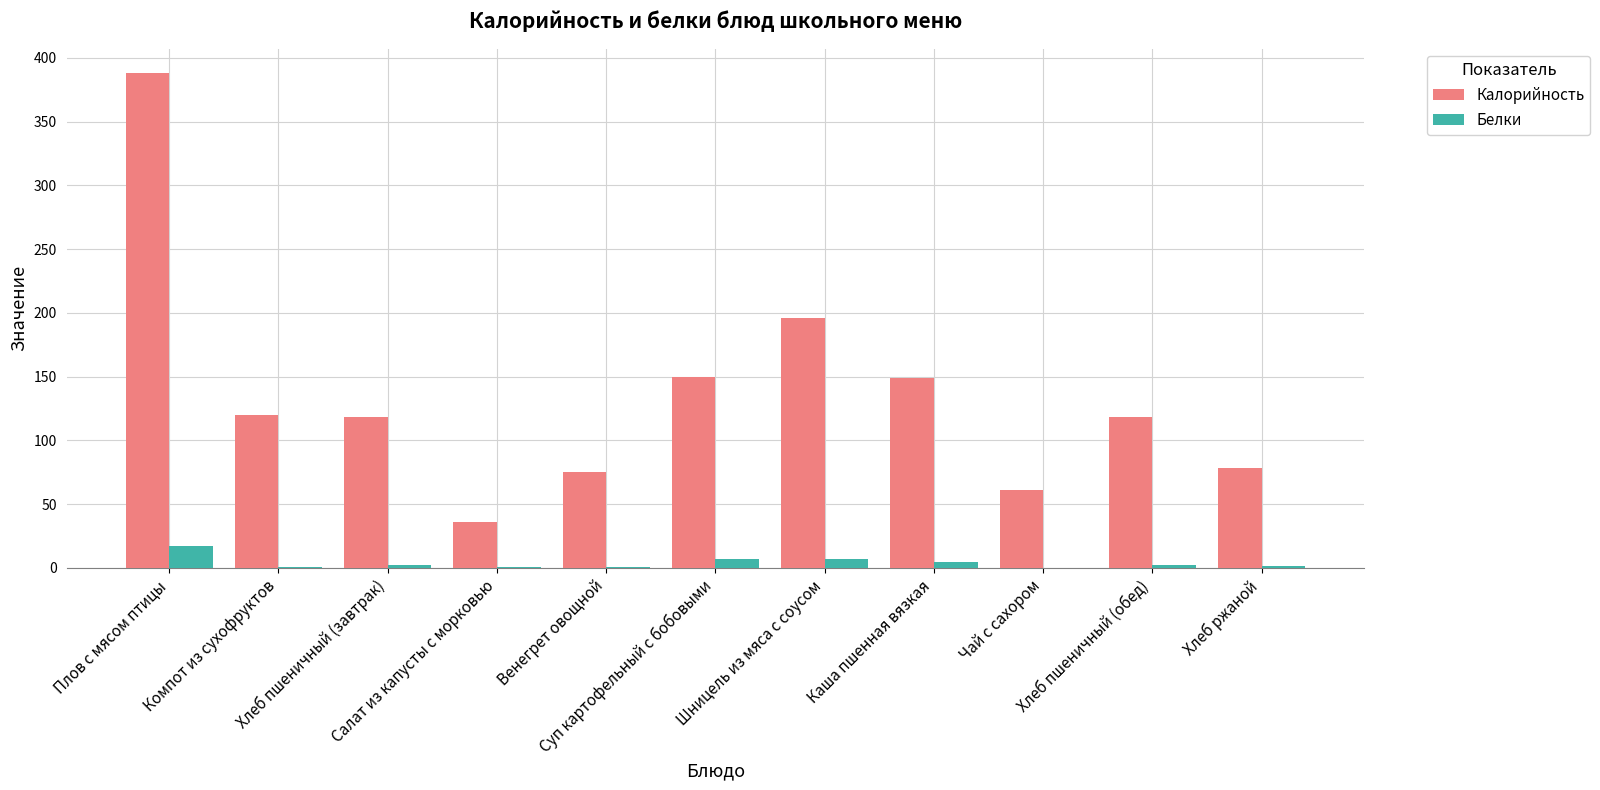

What is the maximum value for Белки?

17.4